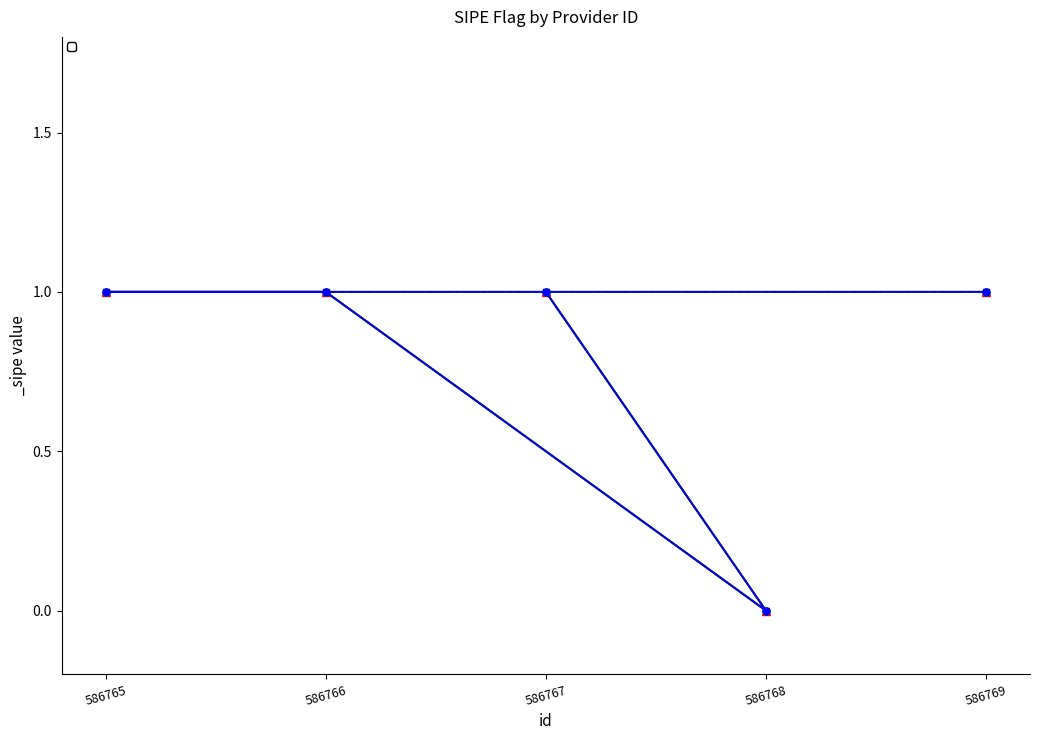

Which has a higher value, 586766 or 586767?

586766